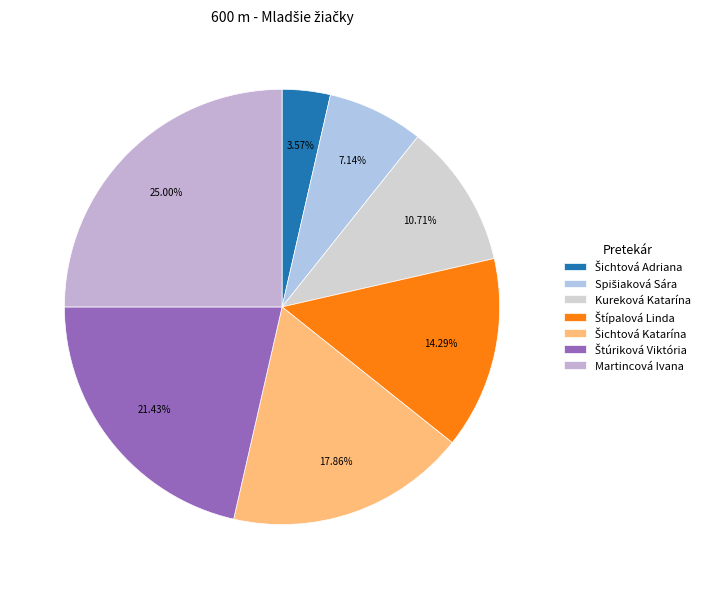

Is there any slice that represents more than half of the pie?

No